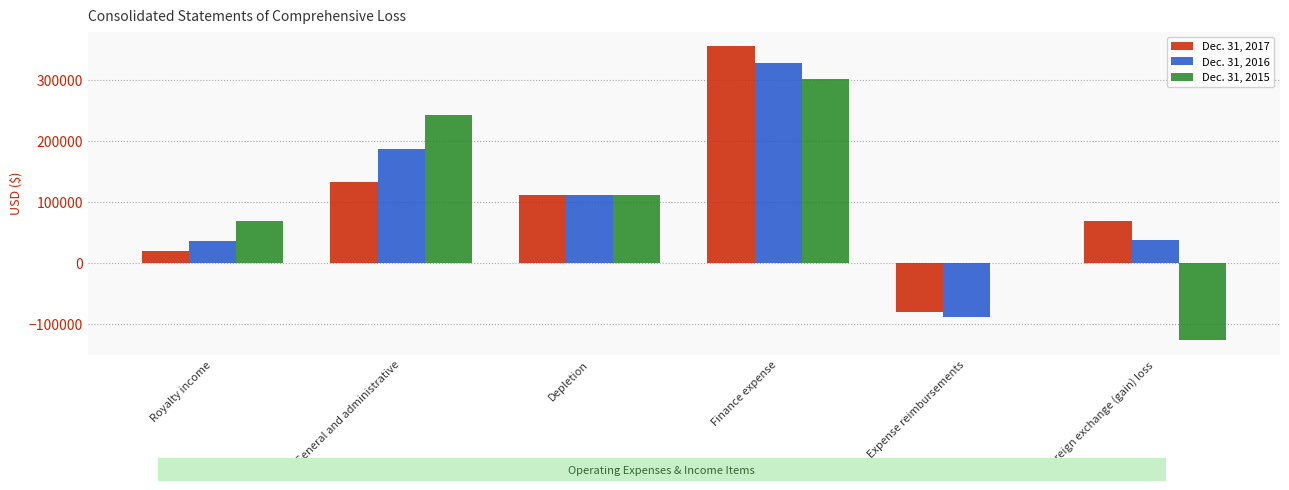

Is it true that Dec. 31, 2015 equals 302244 at Finance expense?

True